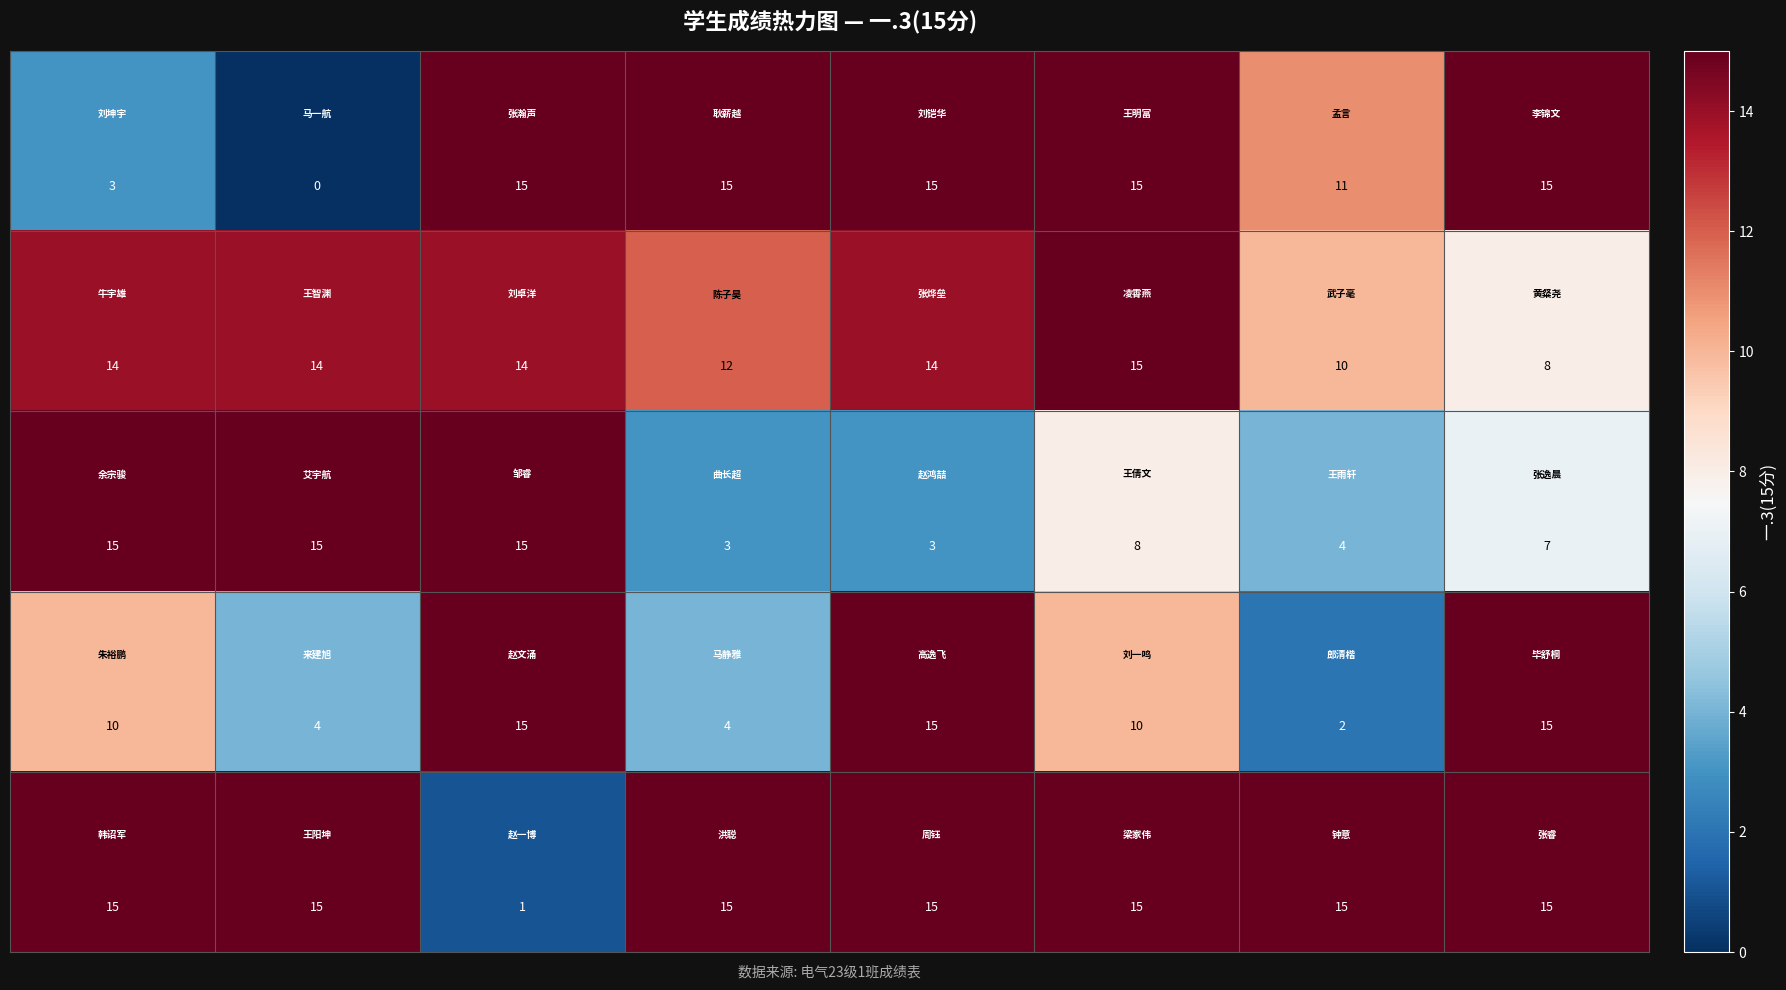

How many categories are shown in the chart?

8